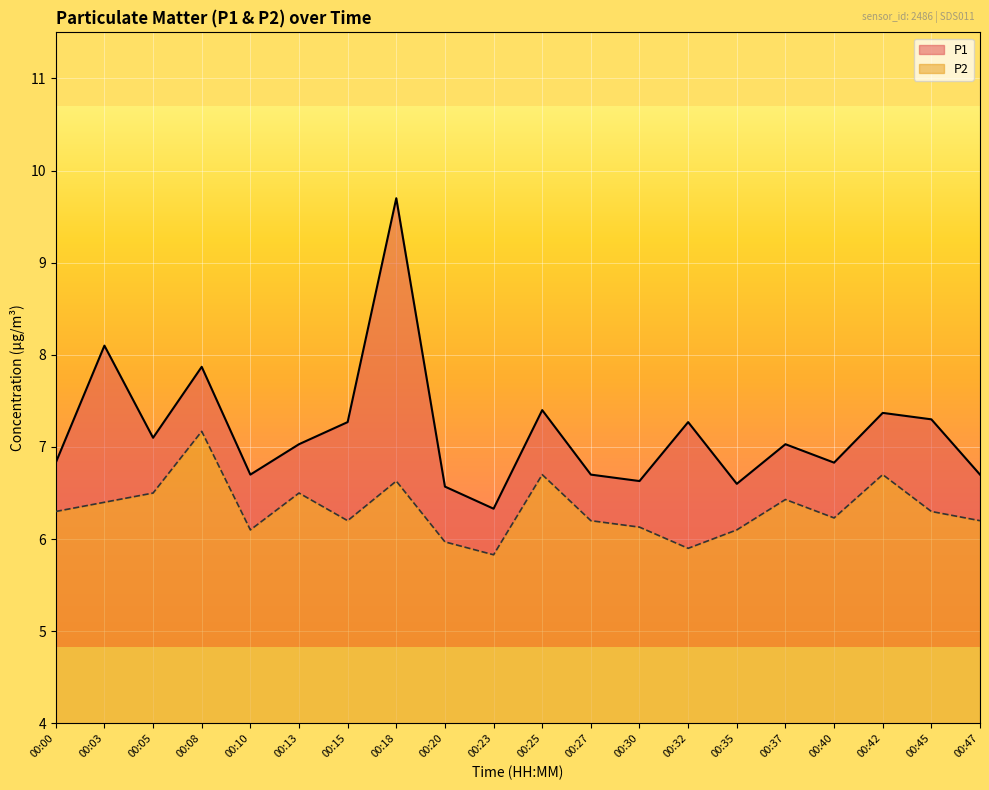

What is the difference between the P2 values at 00:10 and 00:27?

0.1